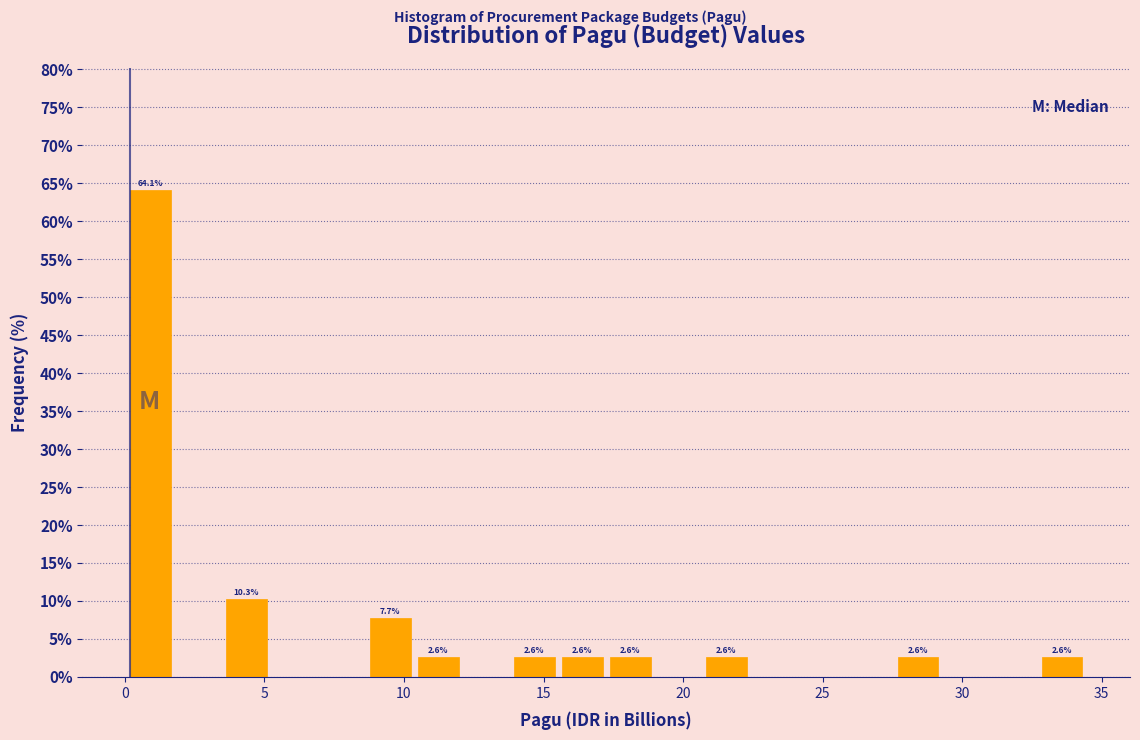

Around what value on the x-axis is the tallest bar? Give the approximate position of its centre, as read against the axis.

1.0